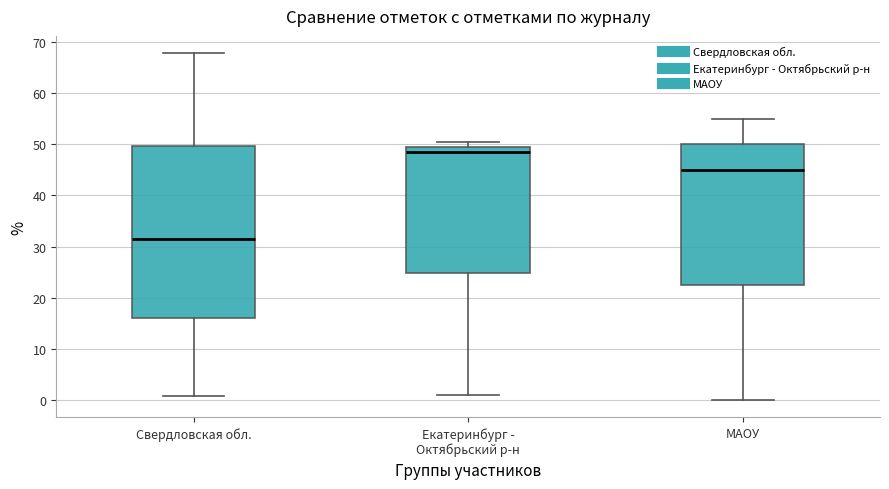

Which box has the highest median line?

Екатеринбург - Октябрьский р-н